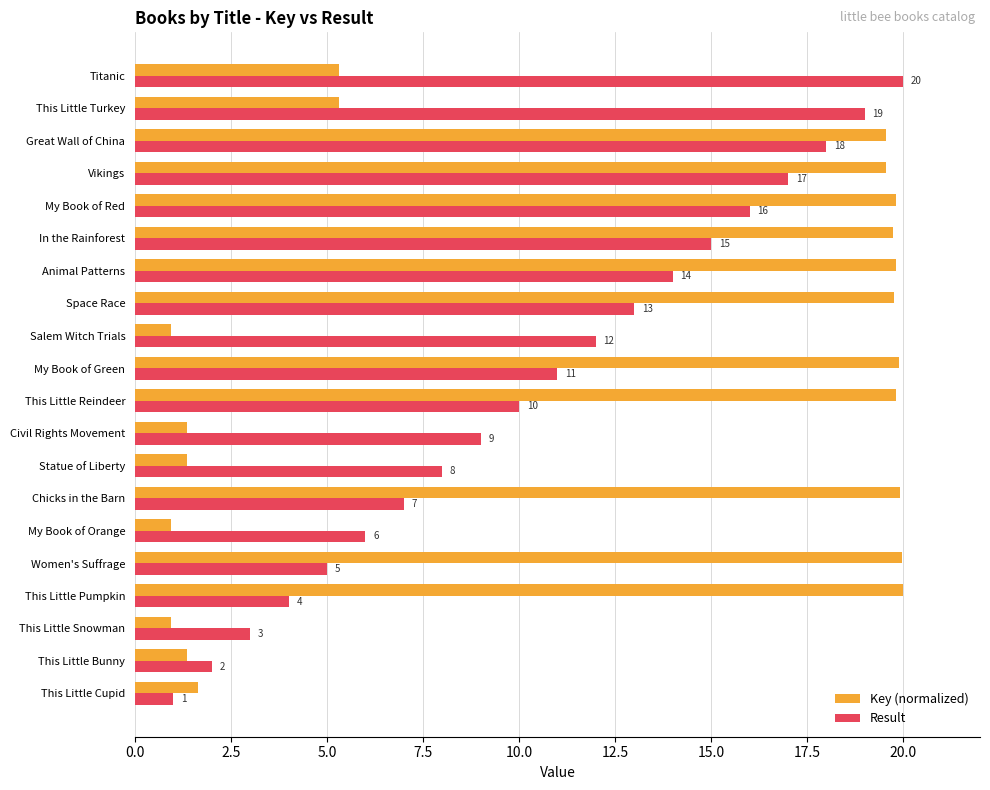

Between My Book of Orange and This Little Turkey, which series saw the biggest shift?

Result